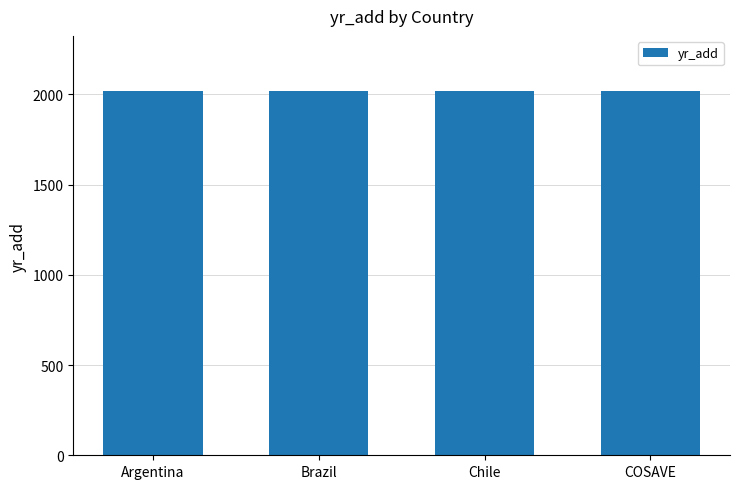

What is the minimum value shown in the chart?

2018